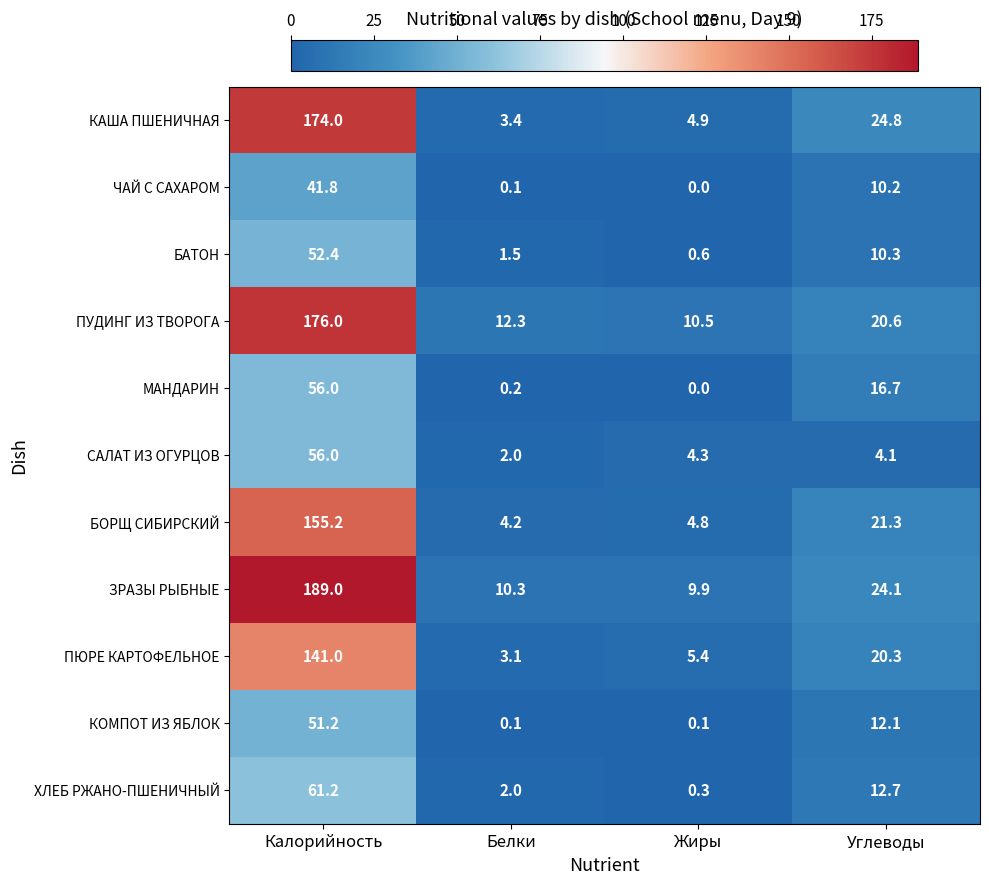

The value of ЧАЙ С САХАРОМ at Углеводы is 10.2. True or false?

True